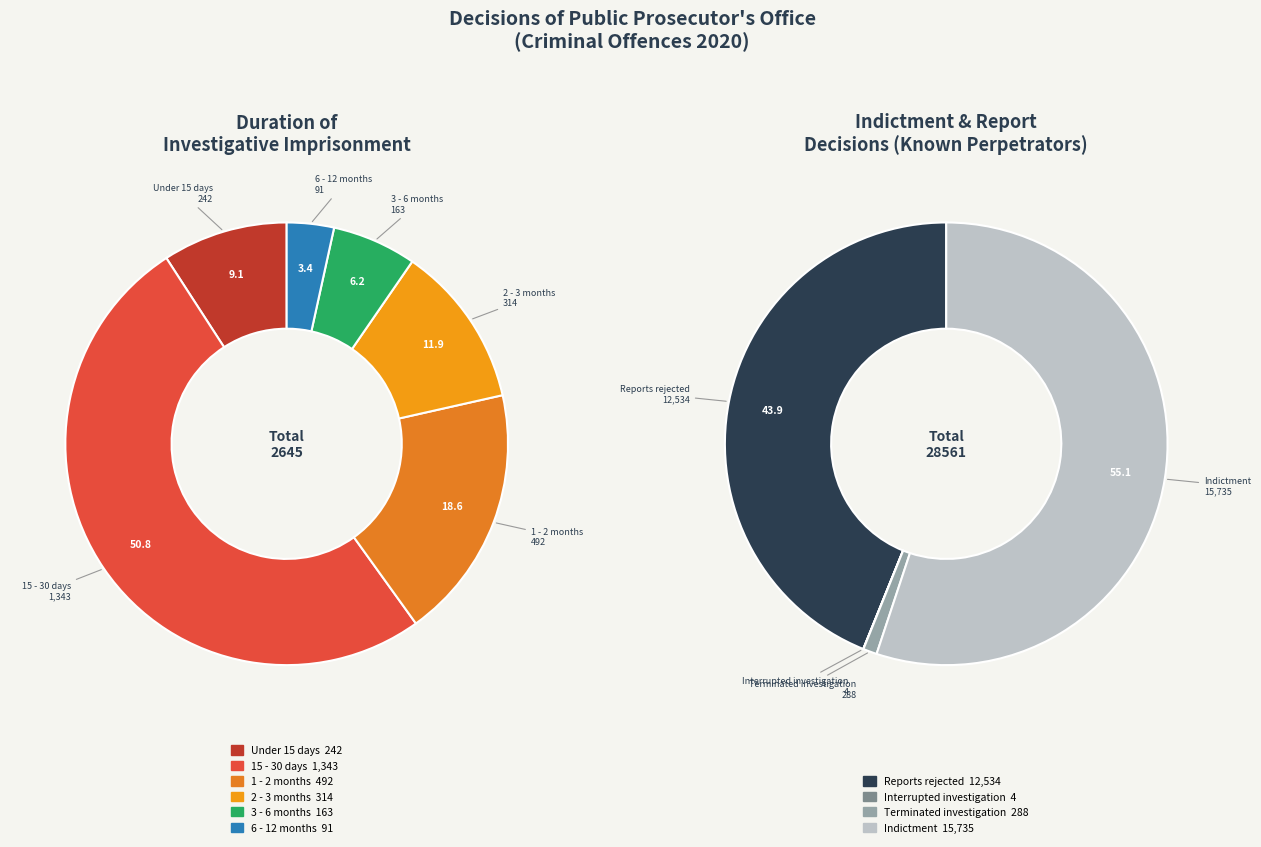

To the nearest percent, what is the combined percentage of 3 - 6 months and 2 - 3 months?

18%